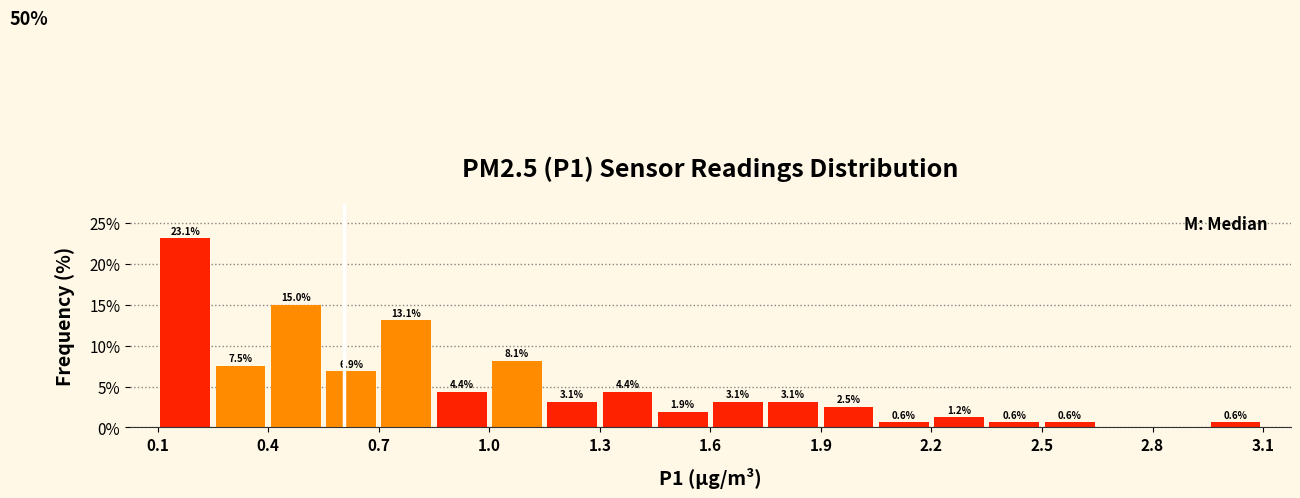

Around what value on the x-axis is the tallest bar? Give the approximate position of its centre, as read against the axis.

0.15